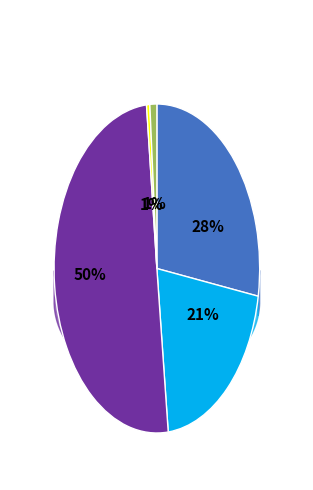

What is the smallest slice in the pie chart?

TRANSFERENCIAS CORRIENTES